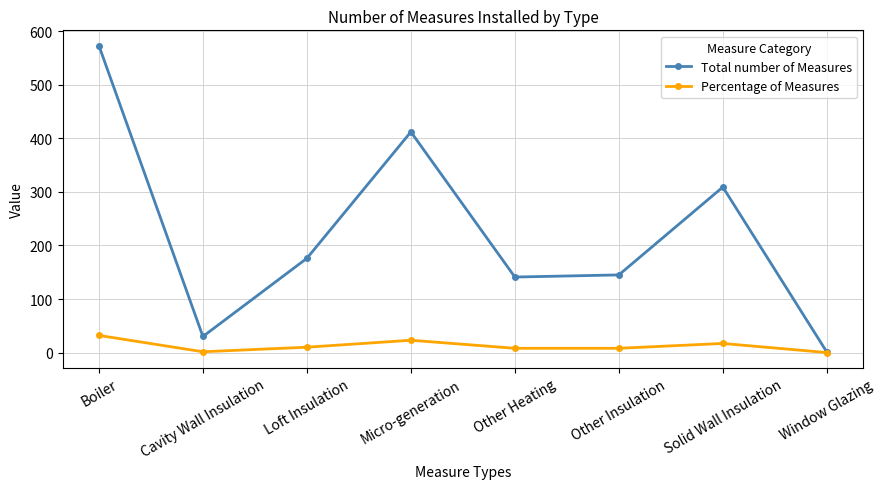

At which category is the sum across all series the highest?

Boiler